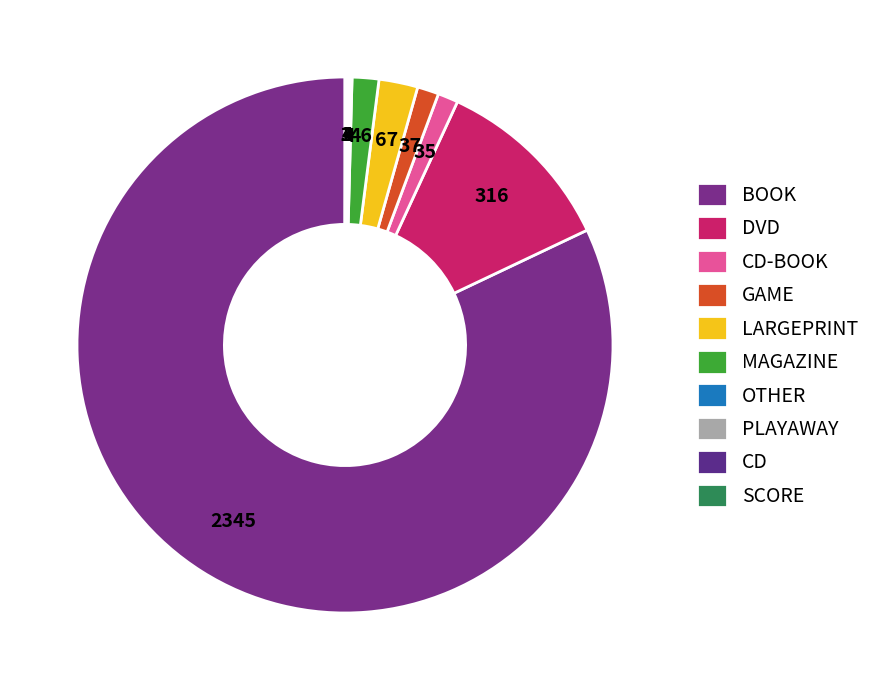

What is the total percentage of CD and CD-BOOK?

1.3%